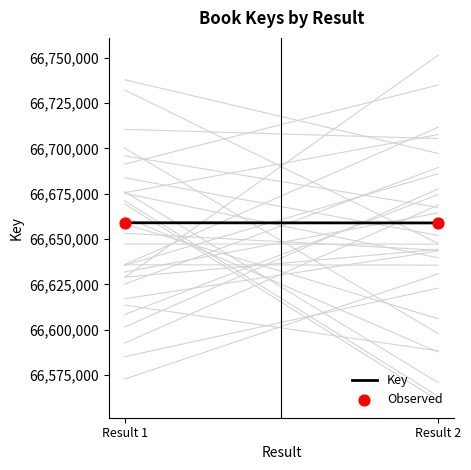

What is the range of Y values (max minus min)?

94